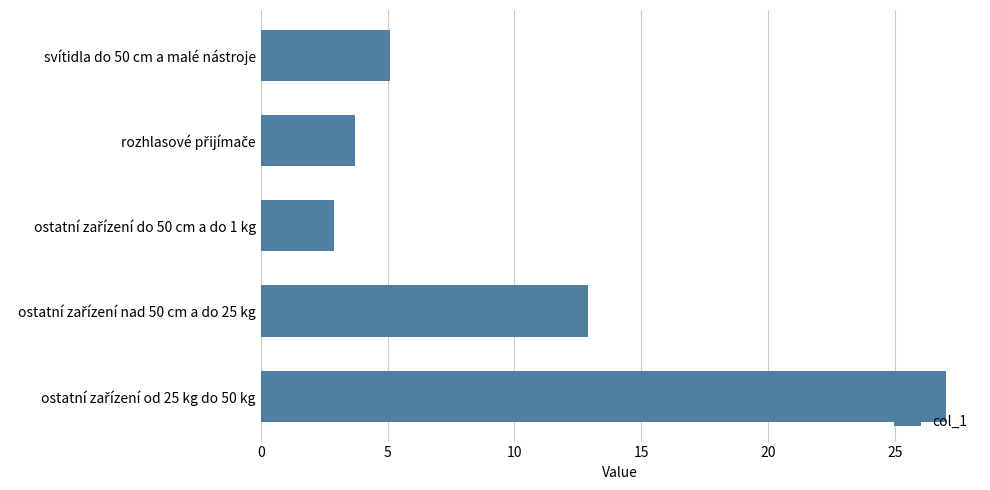

True or false: the data shows 2.8 at svítidla do 50 cm a malé nástroje.

False